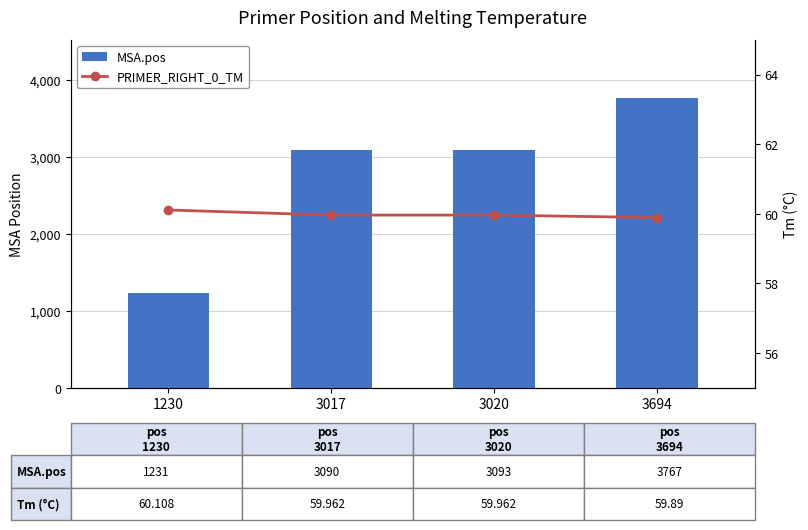

Between 3017 and 3020, which series saw the biggest shift?

MSA.pos